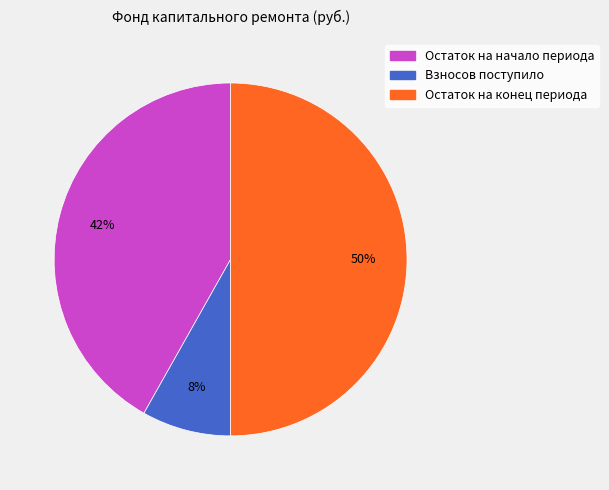

How many segments does this pie chart have?

3